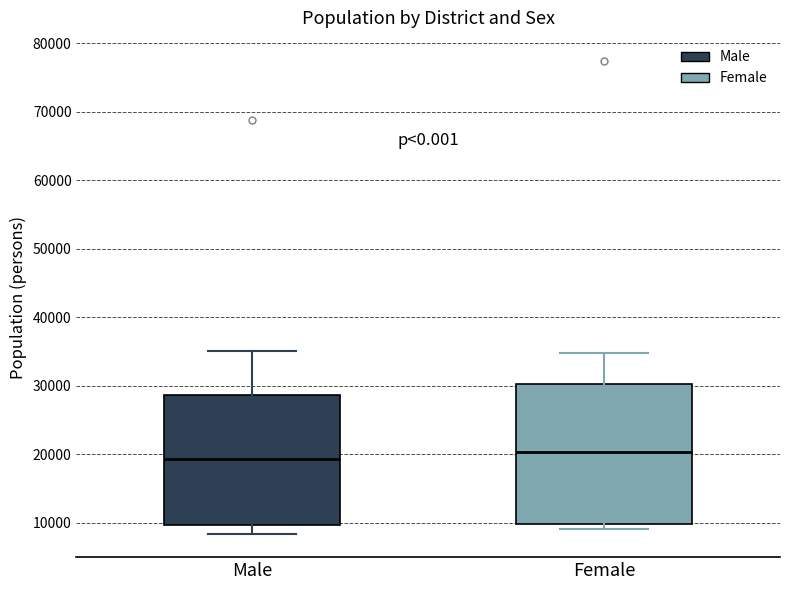

Reading left to right, transcribe this box plot: for each box, give where its median line is, the range the box spans, and where its two whiskers end, as read against the y-axis. The values are not printed on the chart, so give them approximately, as read against the axis.

Male: median 19000, box 10000 to 29000, whiskers 8000 to 35000
Female: median 20000, box 10000 to 30000, whiskers 9000 to 35000